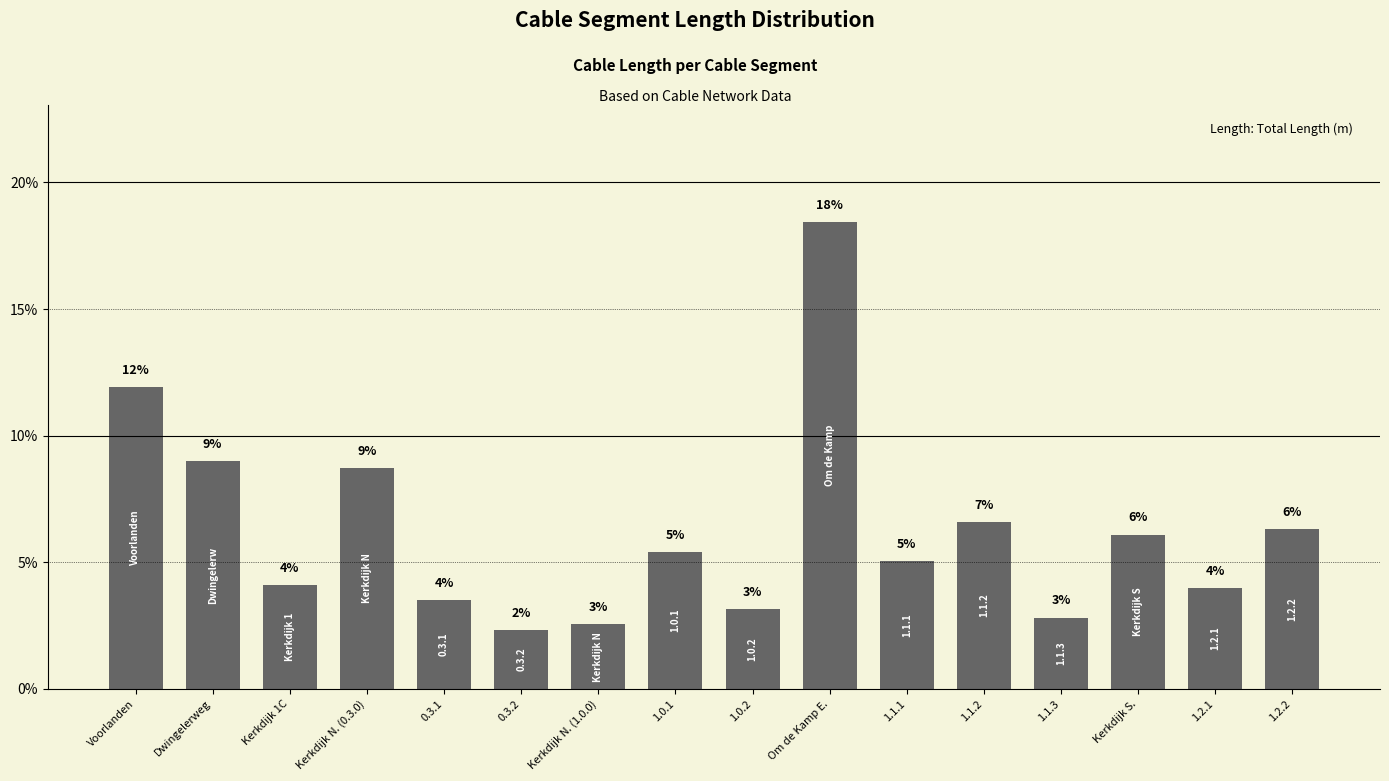

How many bars are there in total?

16